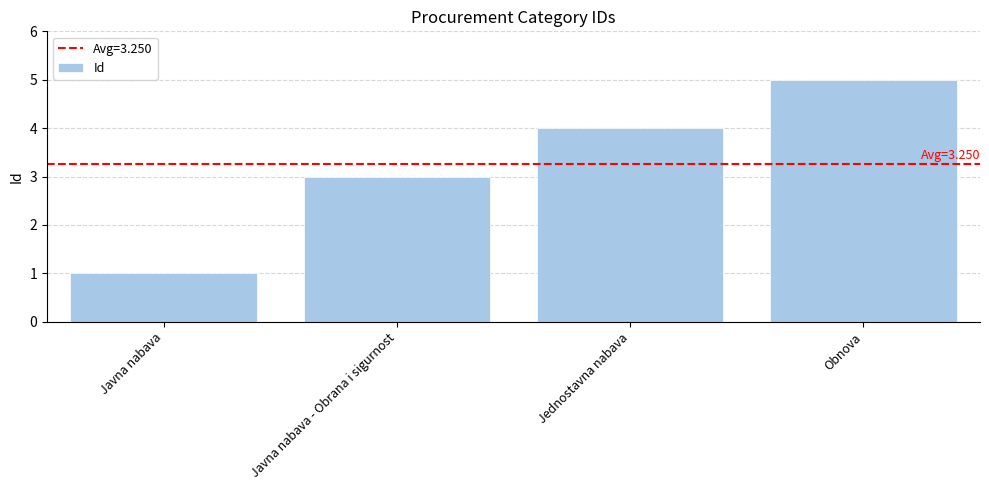

Is it true that the value at Obnova is 2?

False